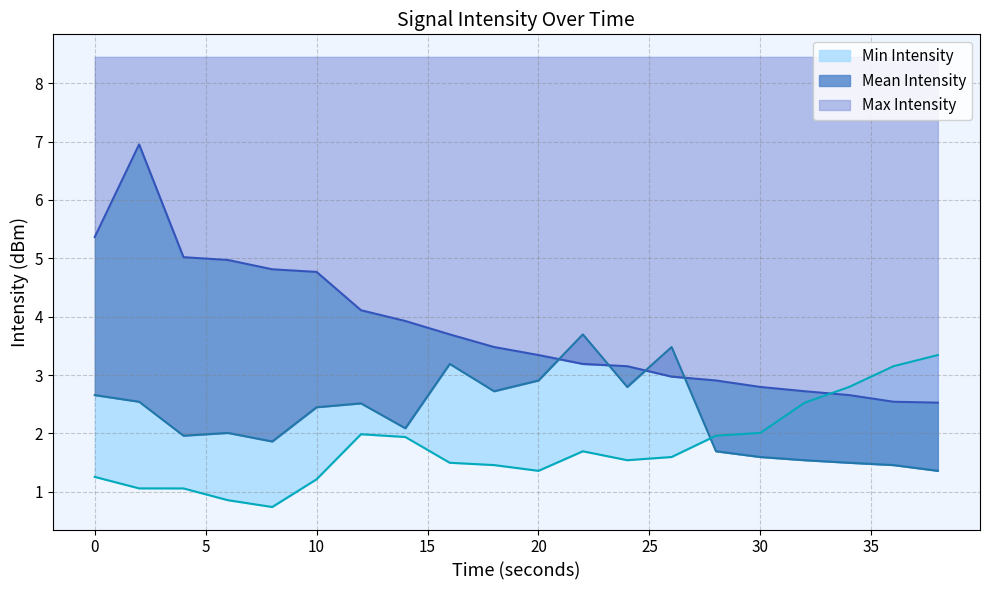

True or false: Min Intensity has a value of 3.2 at 36.

True